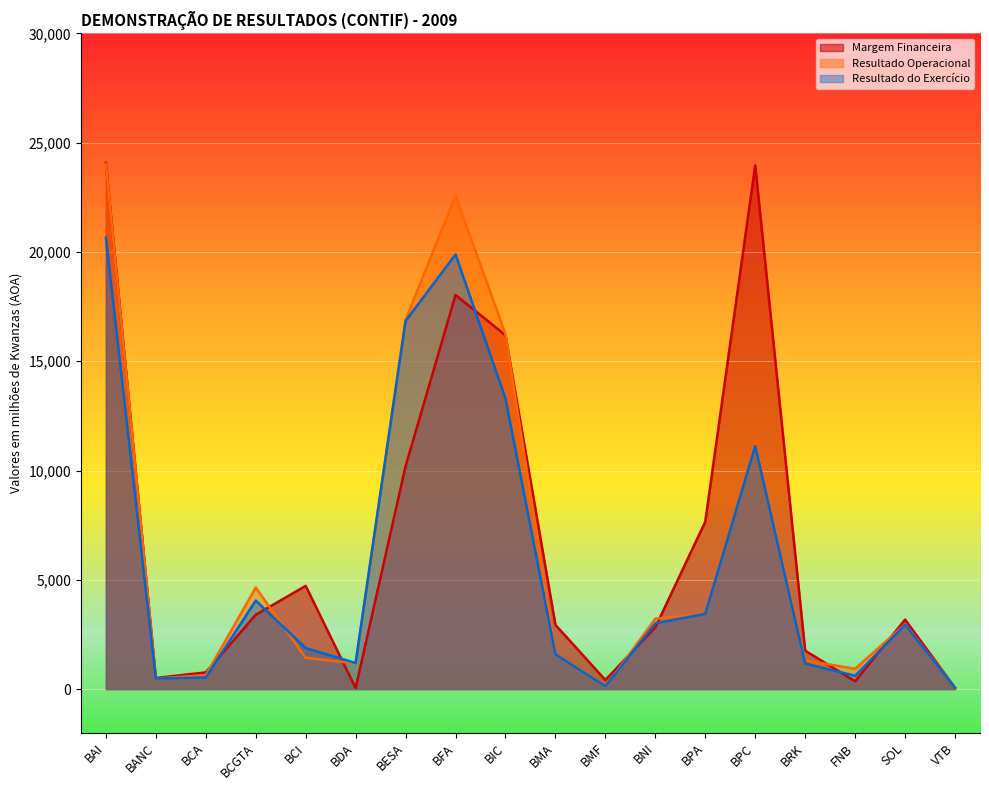

What are all the series names shown in the legend?

Margem Financeira, Resultado Operacional, Resultado do Exercício